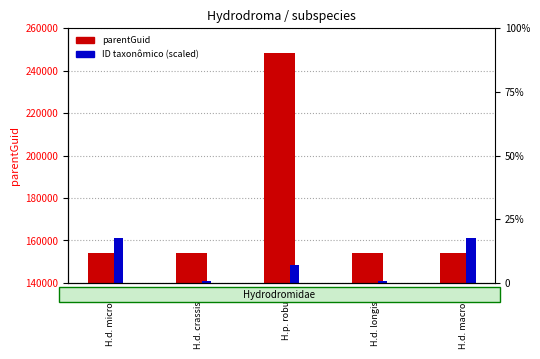

What is the difference between the second highest and second lowest values in the ID taxonômico (scaled) series?

19995.8